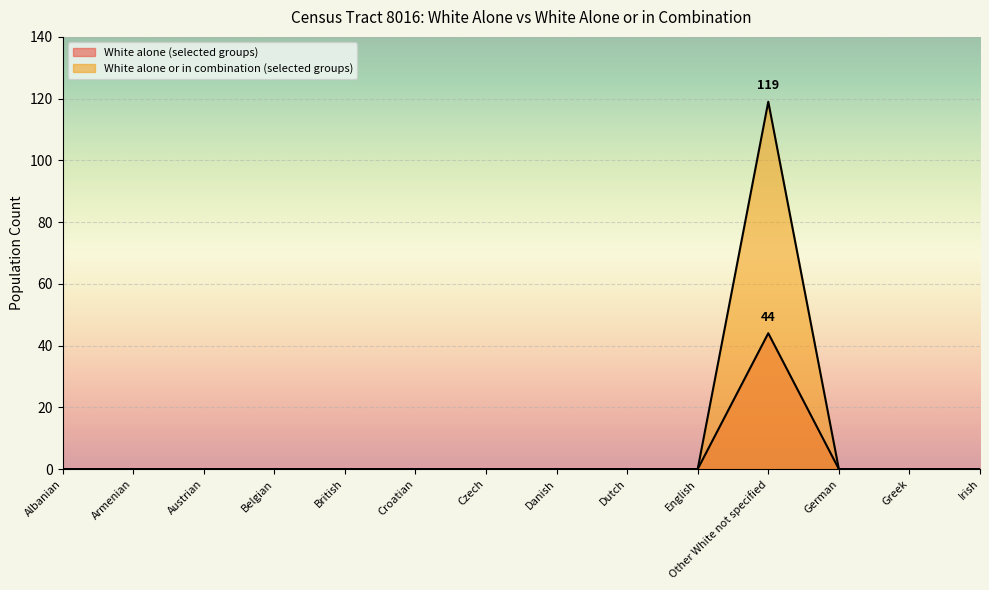

What is the difference between the maximum and minimum values in the White alone (selected groups) series?

44